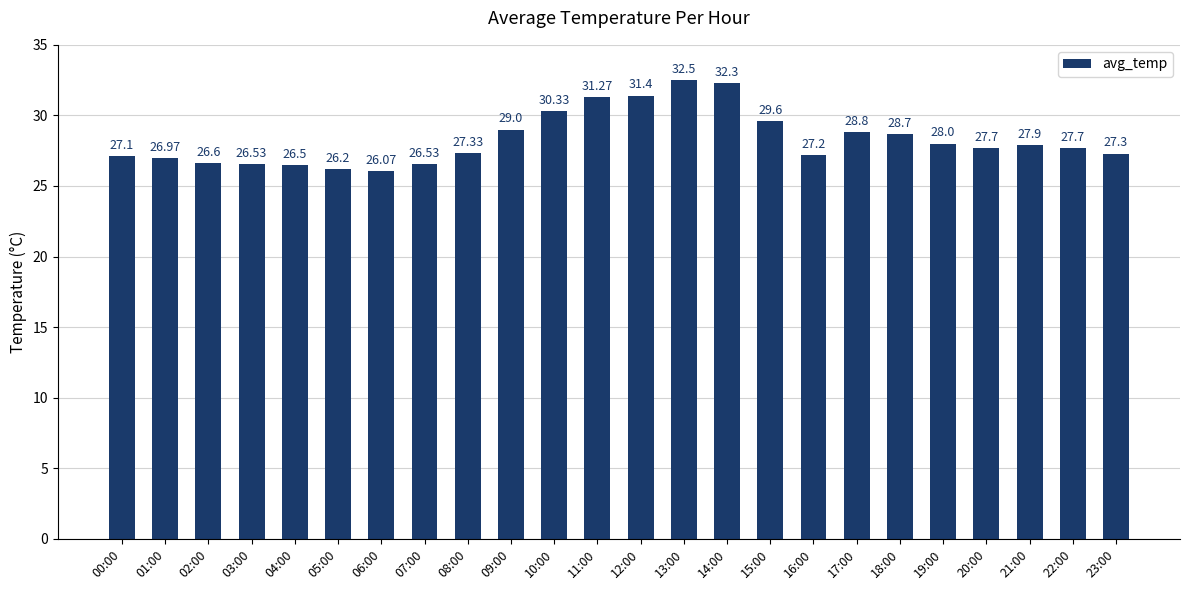

The value at 05:00 is 35.0. True or false?

False